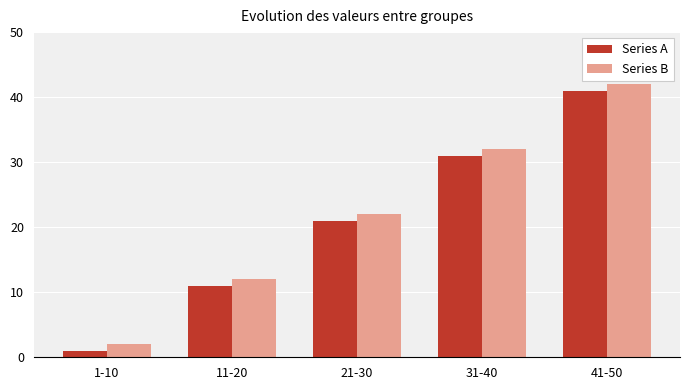

What is the lowest value of the Series B series?

2